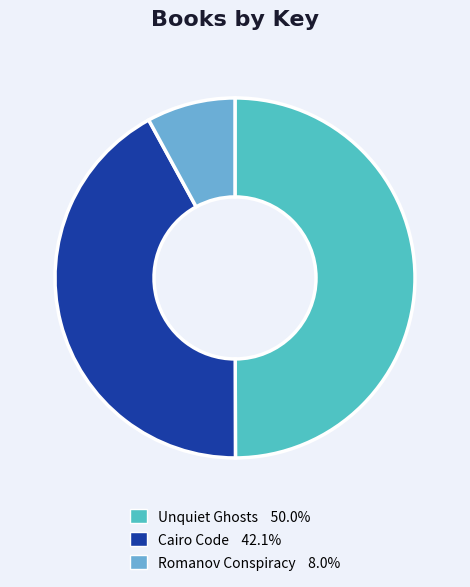

Which category has the biggest portion of the pie?

Unquiet Ghosts